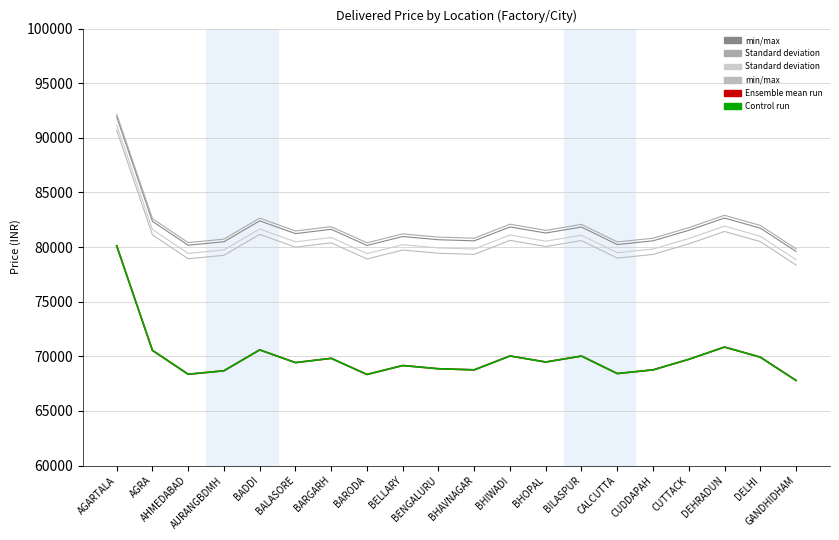

Does the chart have visible grid lines?

Yes